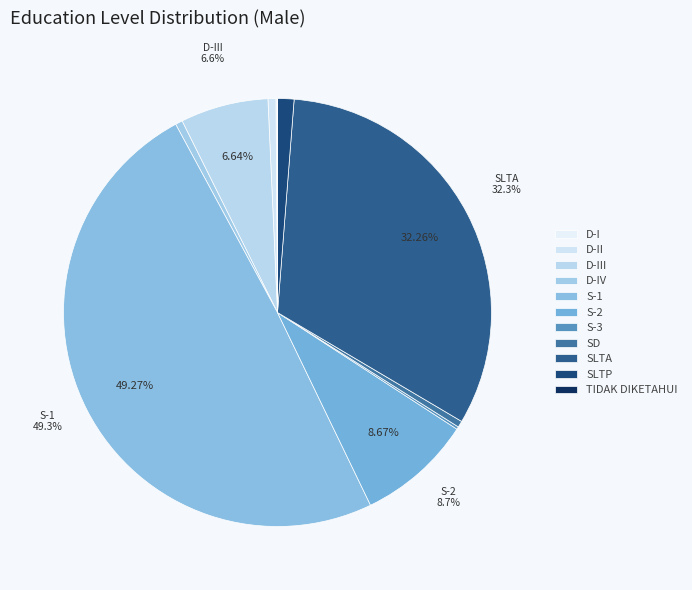

How many slices are in this pie chart?

11